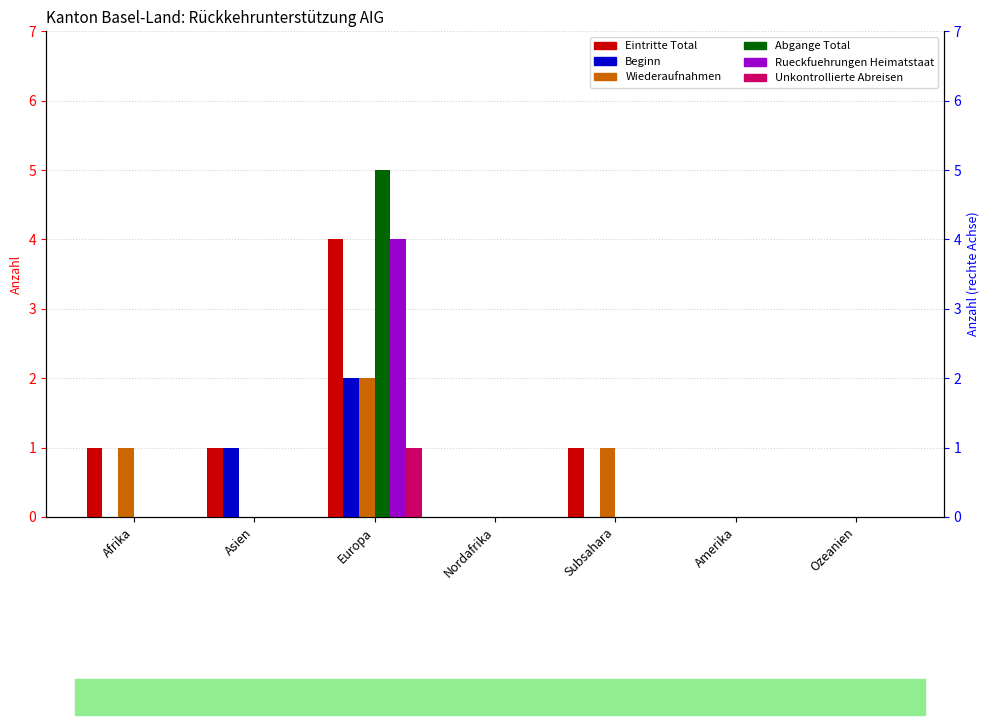

What is the average value of the Abgange Total series?

1